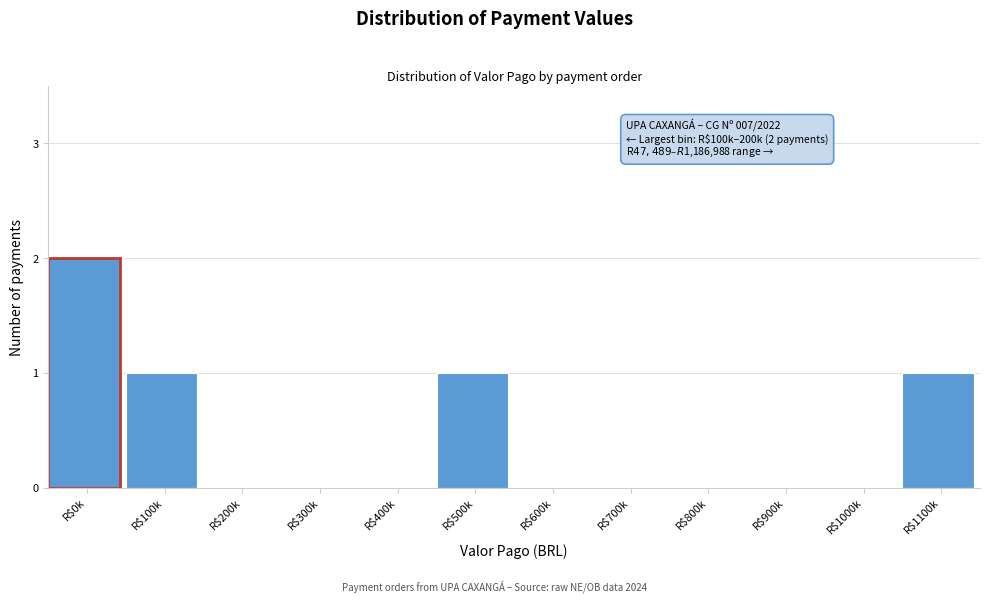

Which category has the highest value across all series?

R$0k